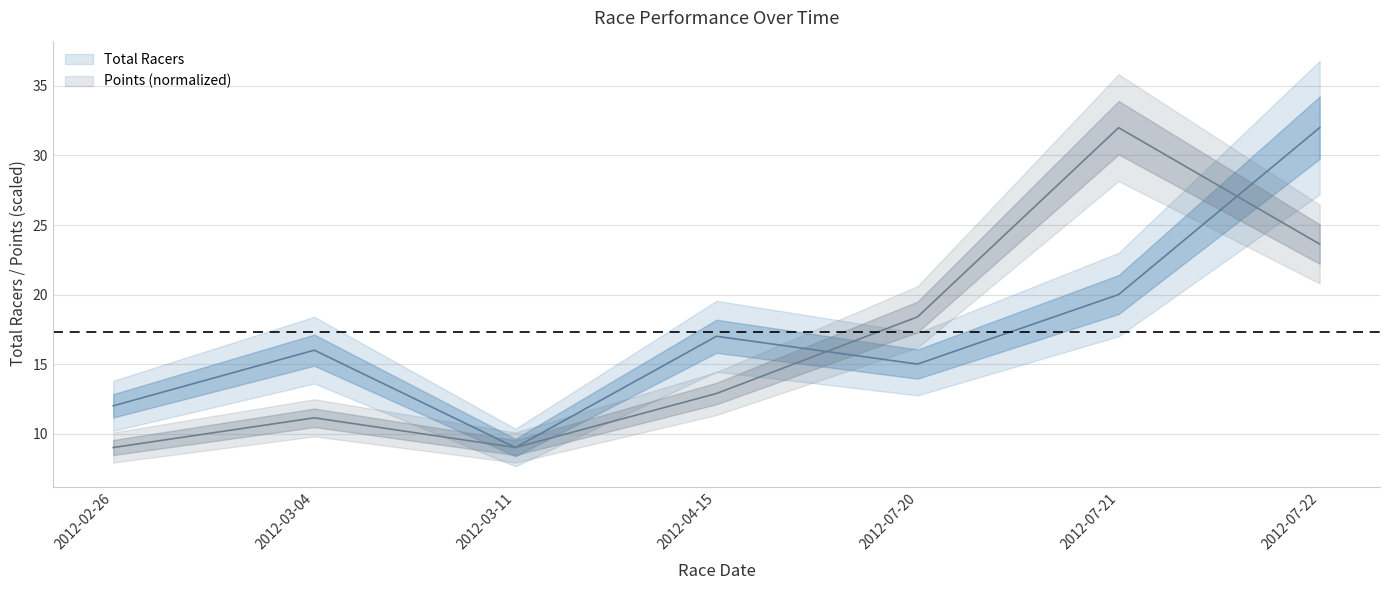

Is this an area chart (filled region under the line)?

No